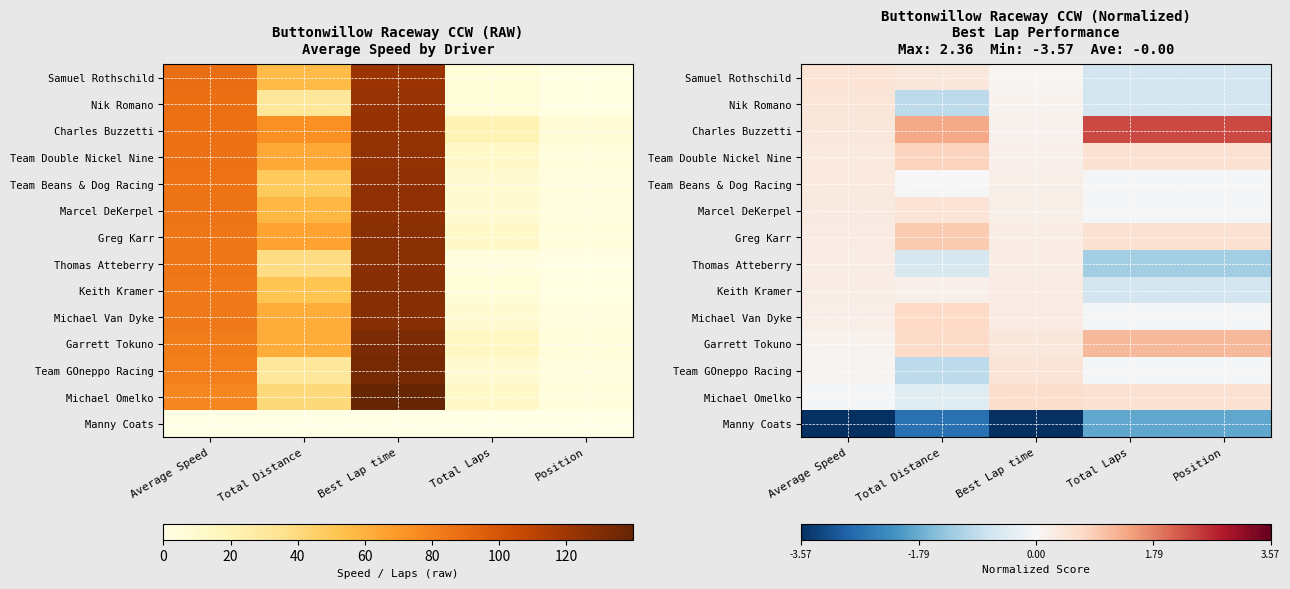

At which category is the sum across all series the highest?

Best Lap time